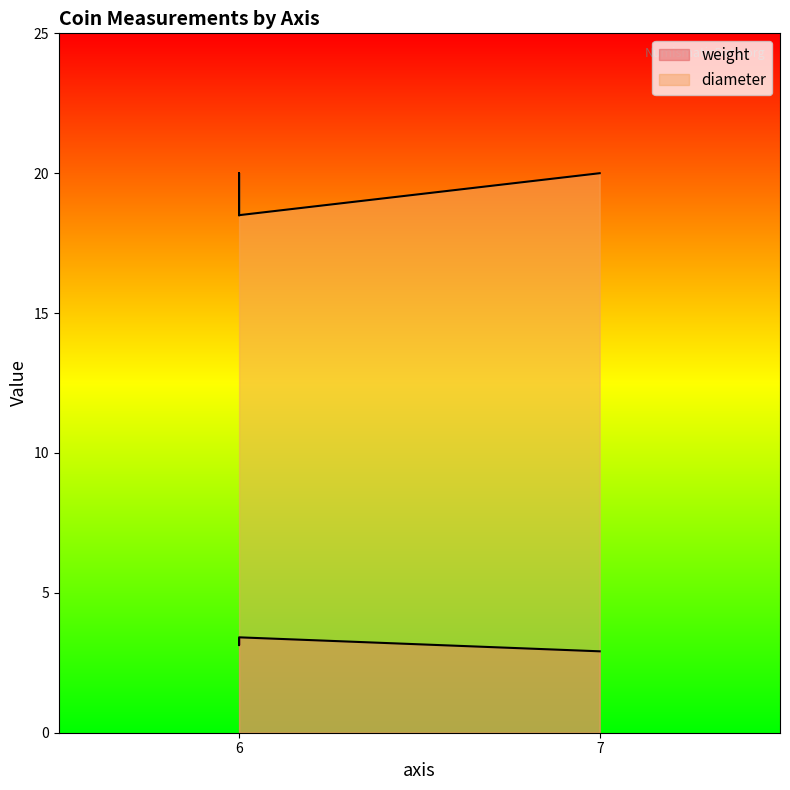

What is the average value of the diameter series?

19.2